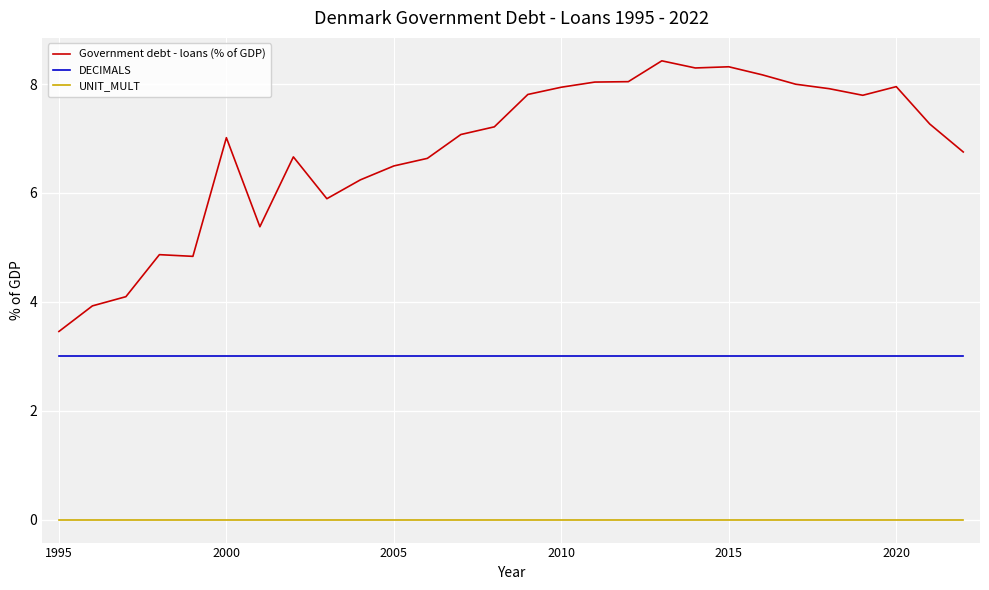

Rank the series by their maximum value, from lowest to highest.

UNIT_MULT, DECIMALS, Government debt - loans (% of GDP)